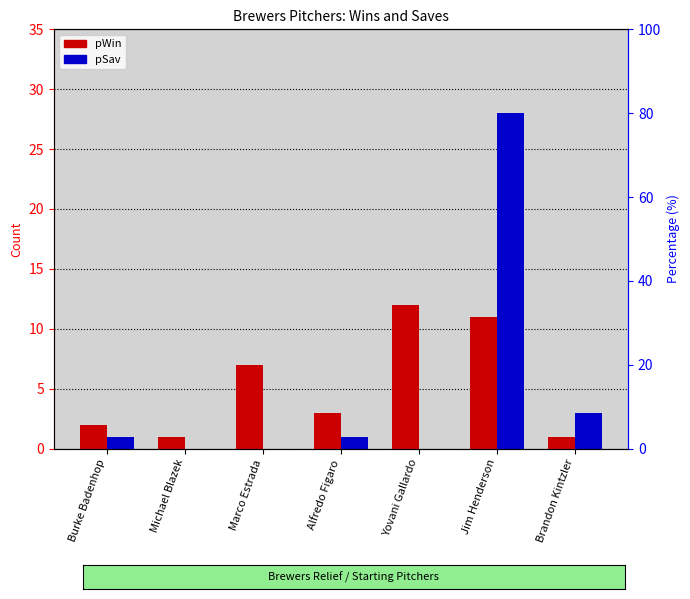

How many bars are there in total?

14